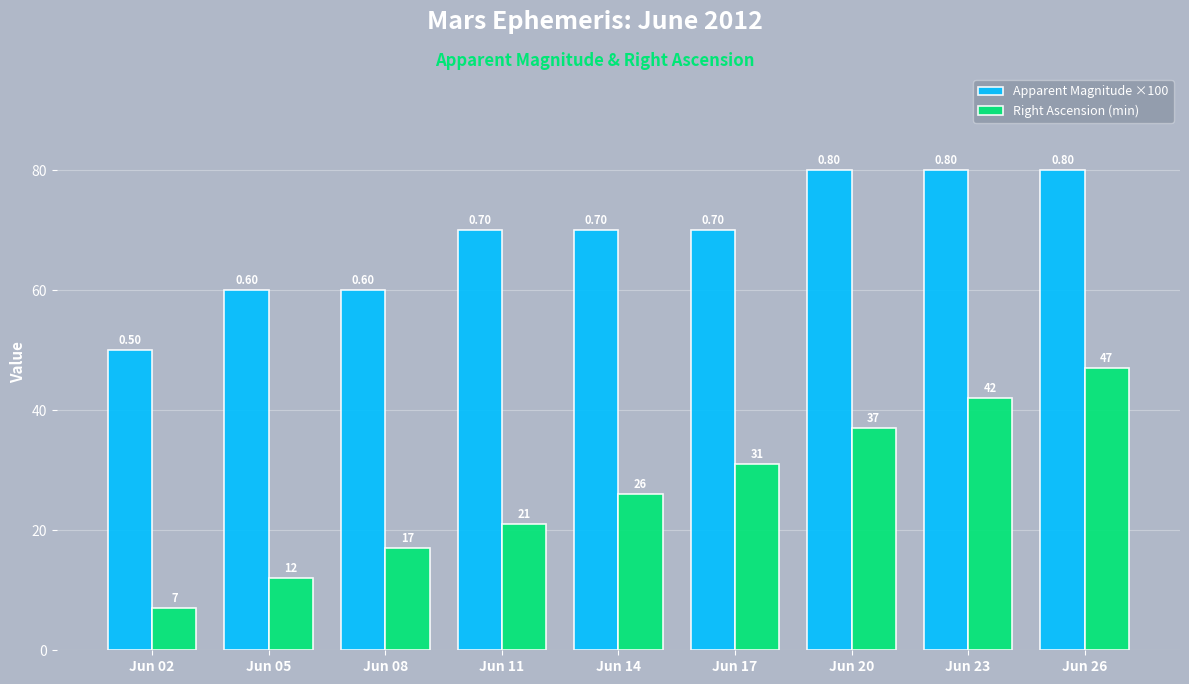

What is the difference between the maximum and minimum values in the Right Ascension (min) series?

40